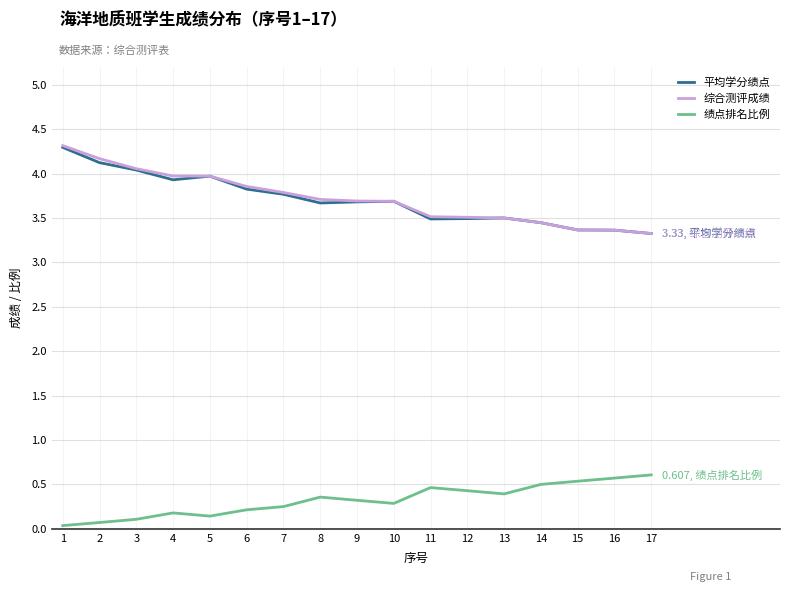

True or false: 平均学分绩点 and 绩点排名比例 intersect in this chart.

False